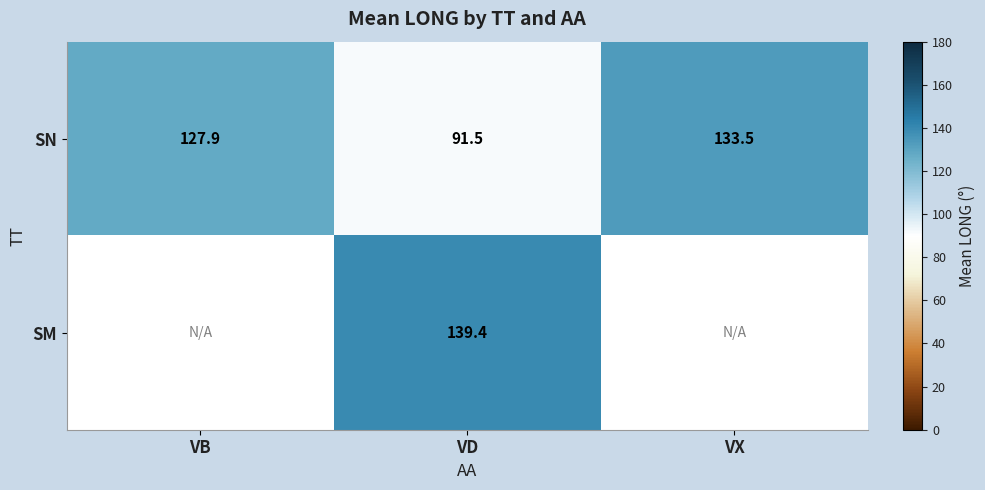

At which label does SN first exceed 127?

VB